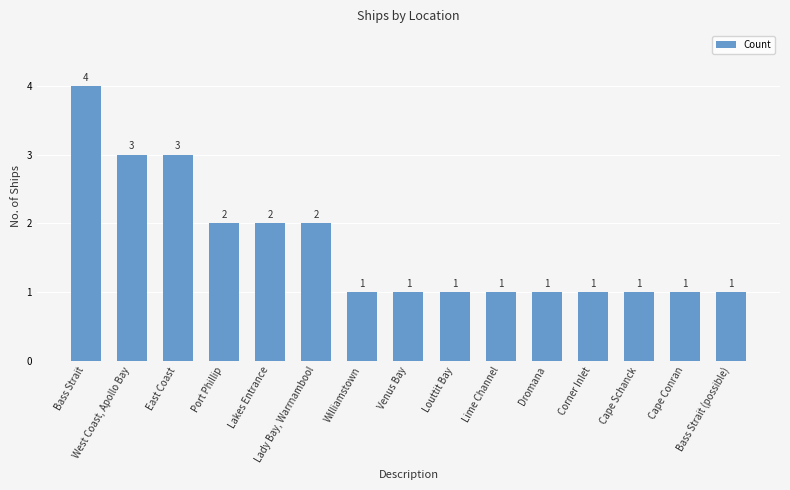

Reading right to left, extract all data points from this chart.

1	1	1	1	1	1	1	1	1	2	2	2	3	3	4